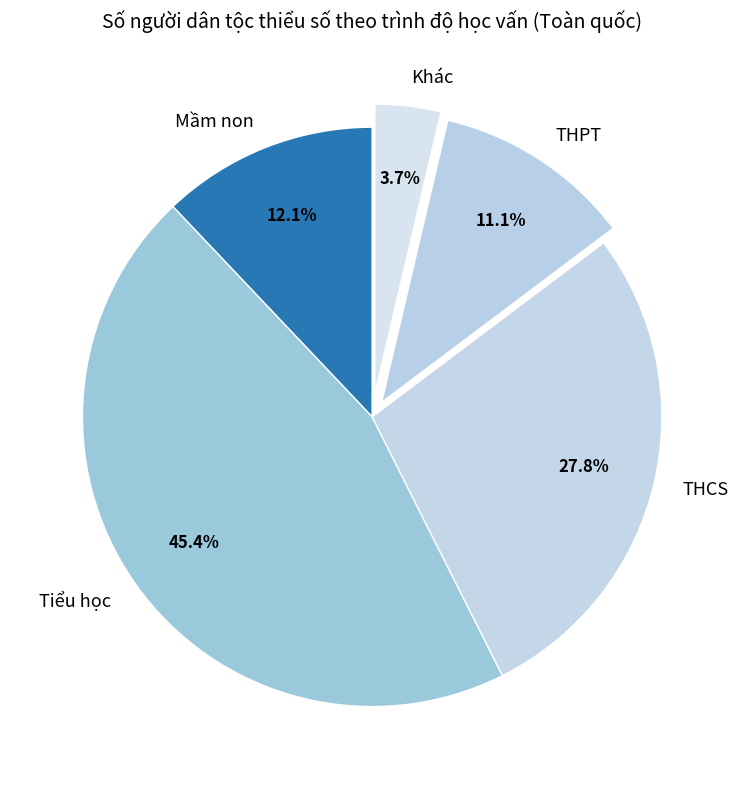

How many segments does this pie chart have?

5